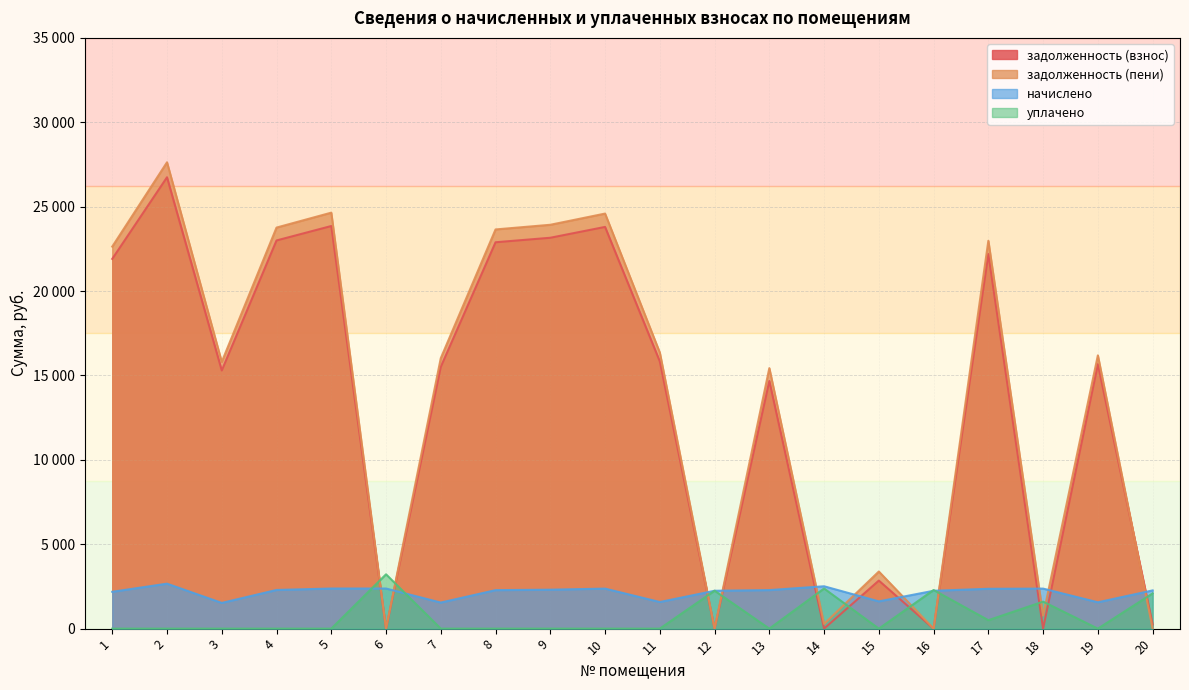

Is the value of начислено at 10 greater than the value of задолженность (пени) at 7?

No